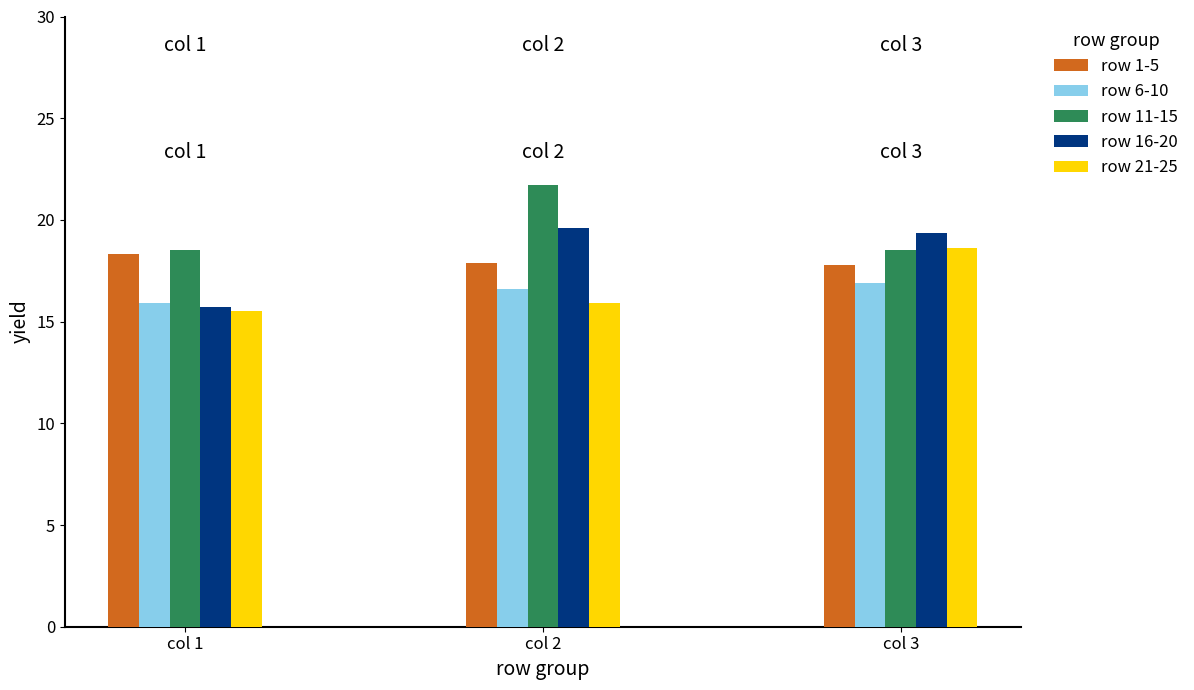

Which category has the highest value across all series?

col 2